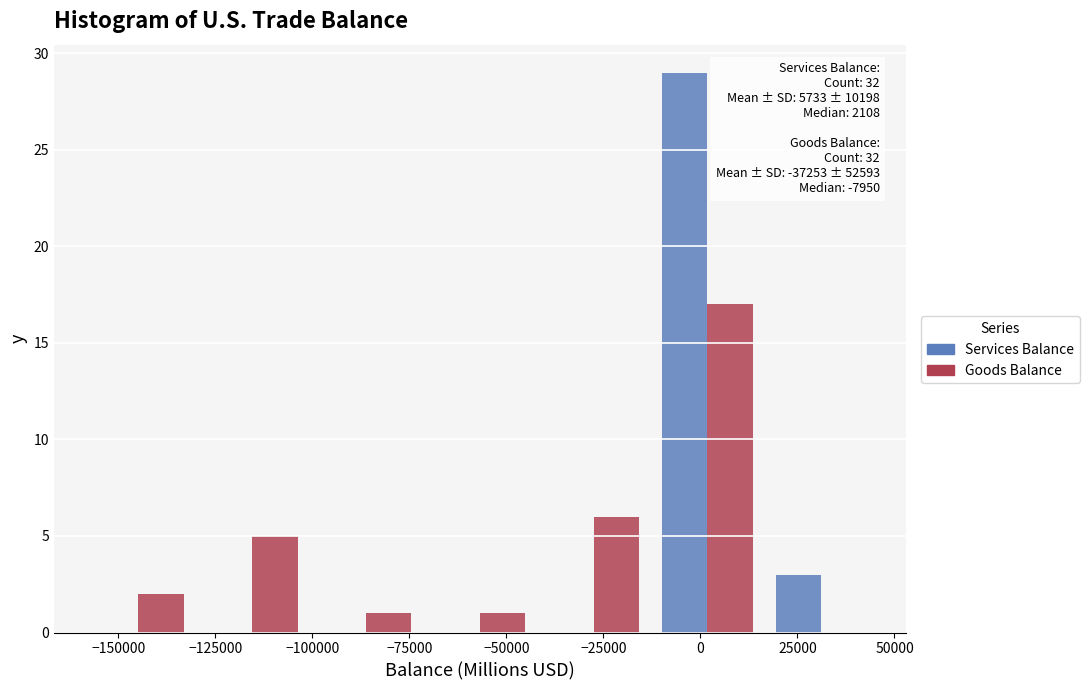

In the Services Balance series, which range on the x-axis has the tallest bar?

-15000 to 15000